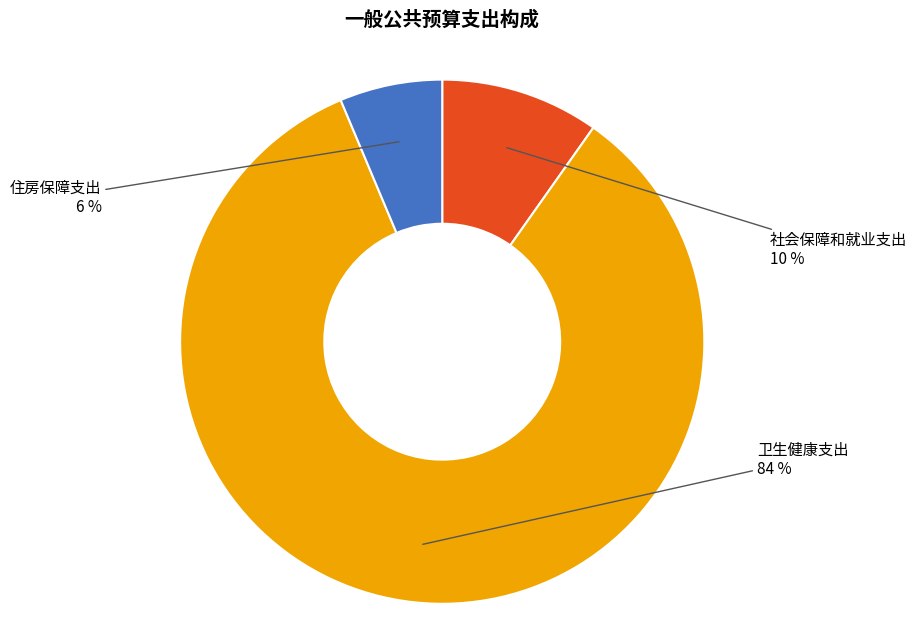

What percentage is the 卫生健康支出 slice, to the nearest percent?

84%